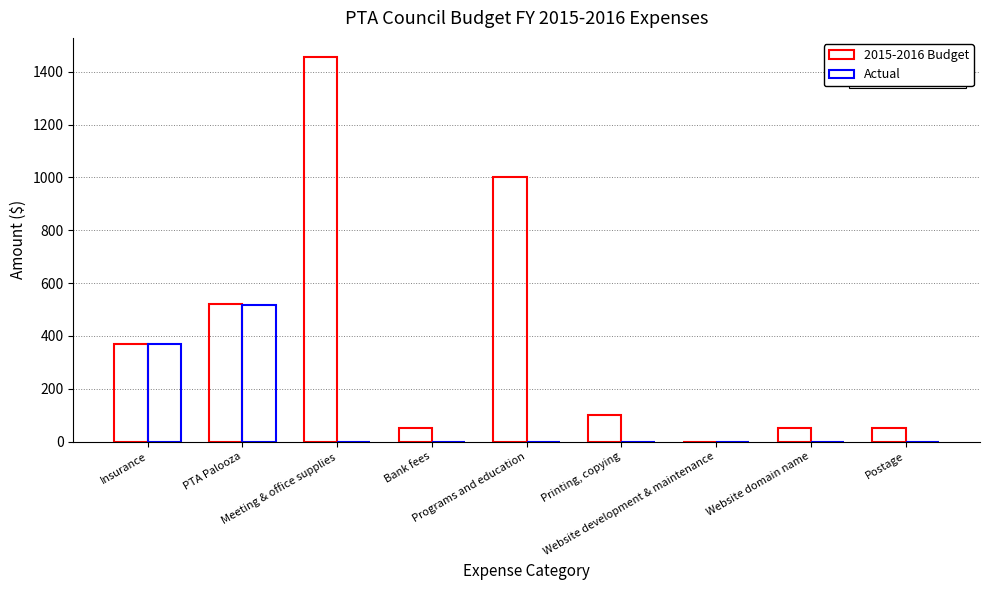

Where is Actual nearest to the value 258?

Insurance